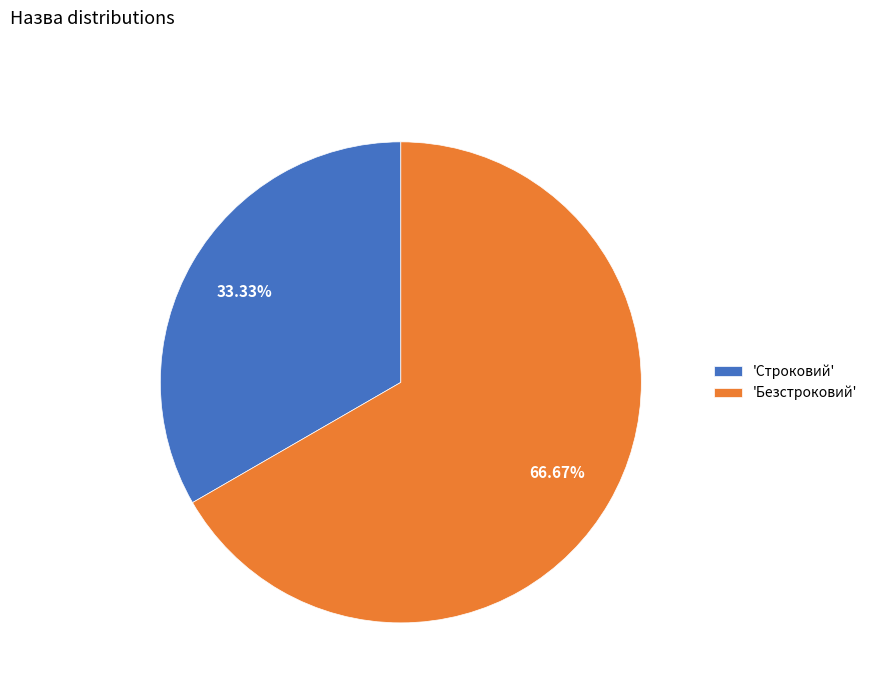

Which slice represents more than half of the pie?

'Безстроковий'